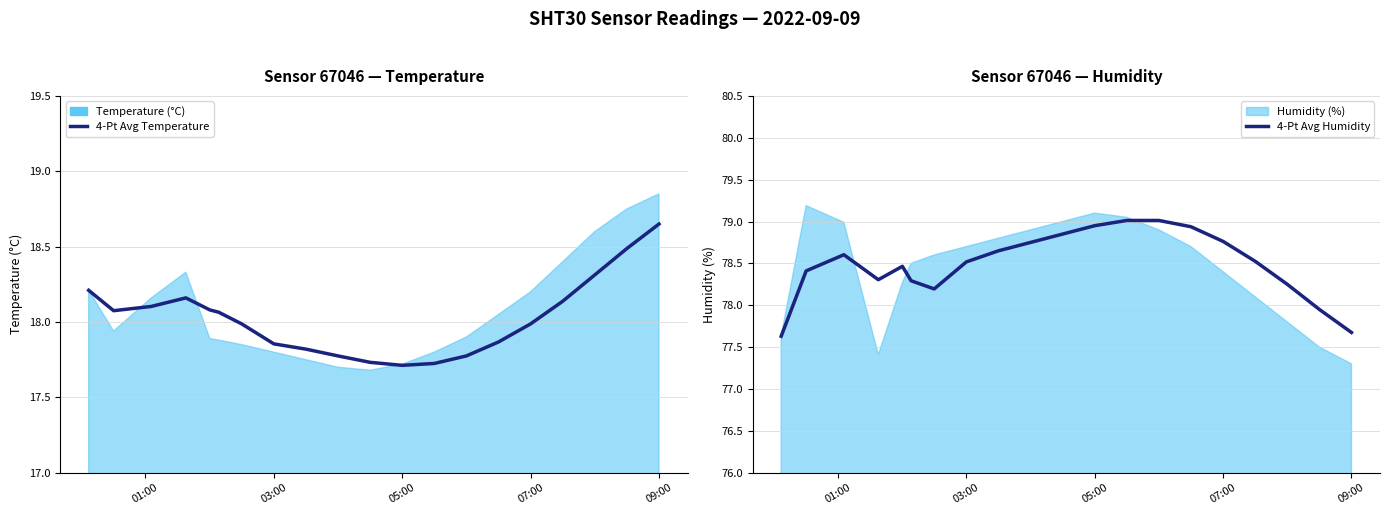

True or false: 4-Pt Avg Humidity has more than 0 points higher than both neighbors.

True